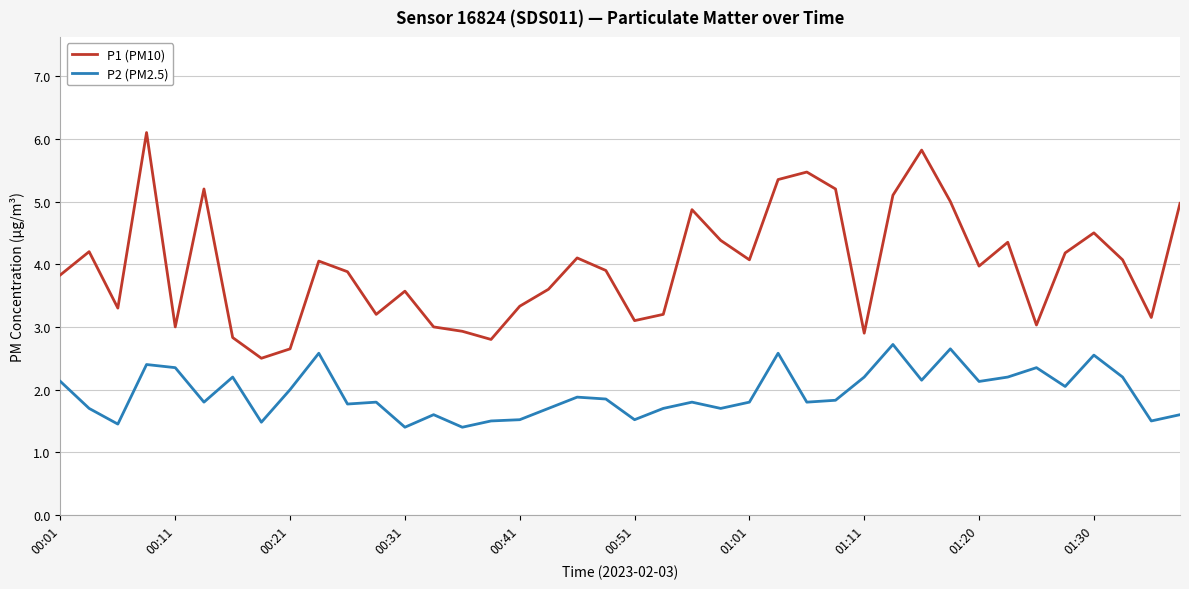

What is the maximum value shown in the chart?

6.1